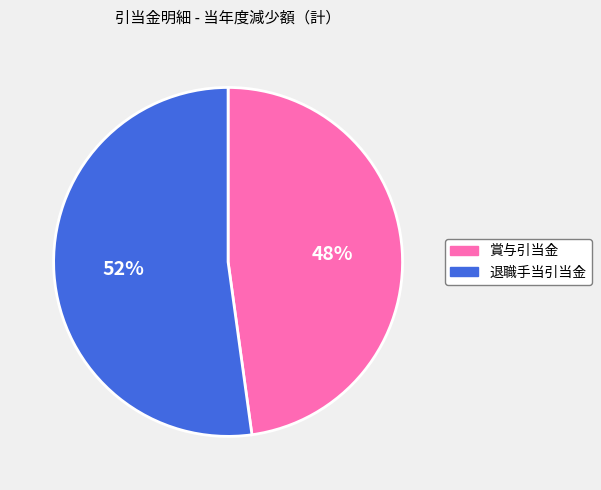

True or false: 賞与引当金 accounts for 48% of the total.

True